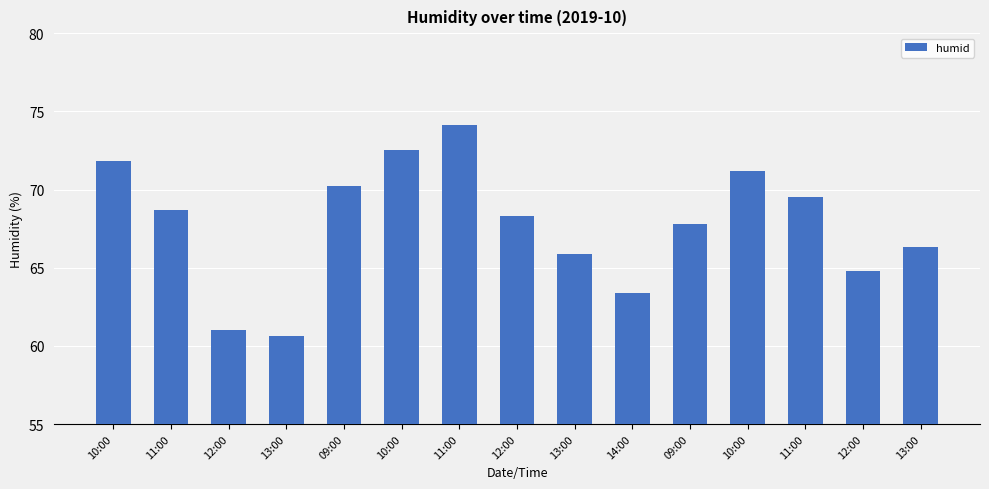

What is the difference between the values at 10:00 and 12:00?

7.0